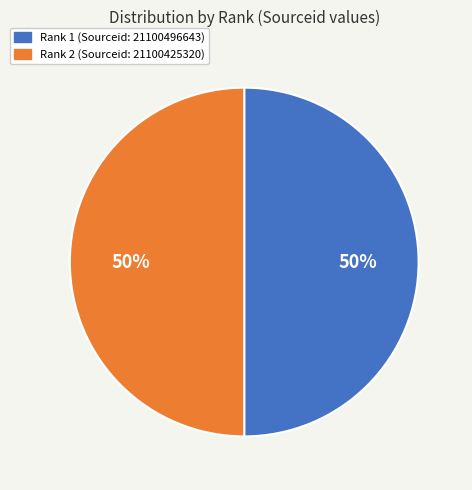

To the nearest percent, what is the average slice percentage?

50%